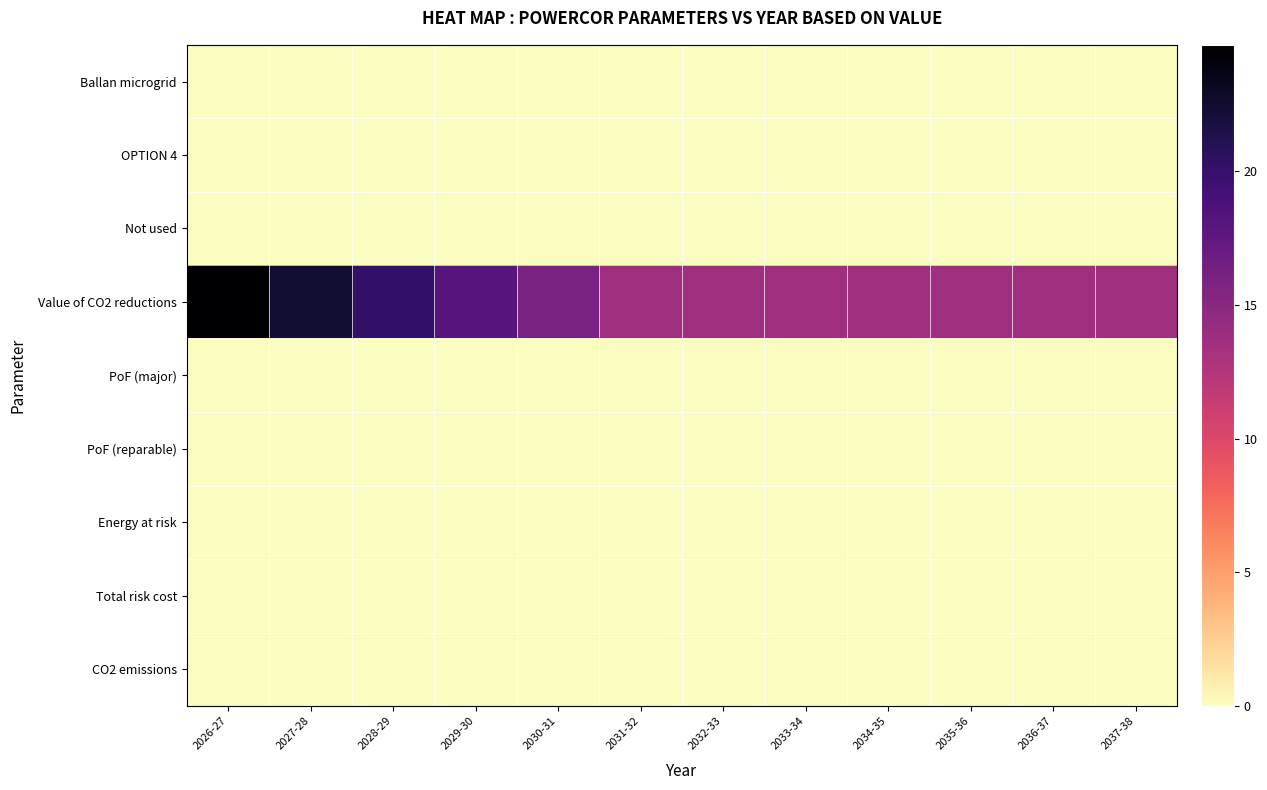

What is the spread (max minus min) of values at 2030-31?

15.9